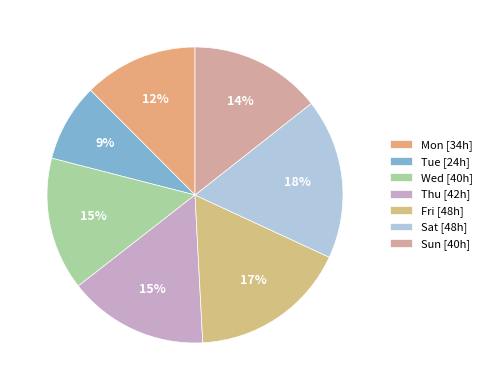

Count the number of slices in the pie.

7